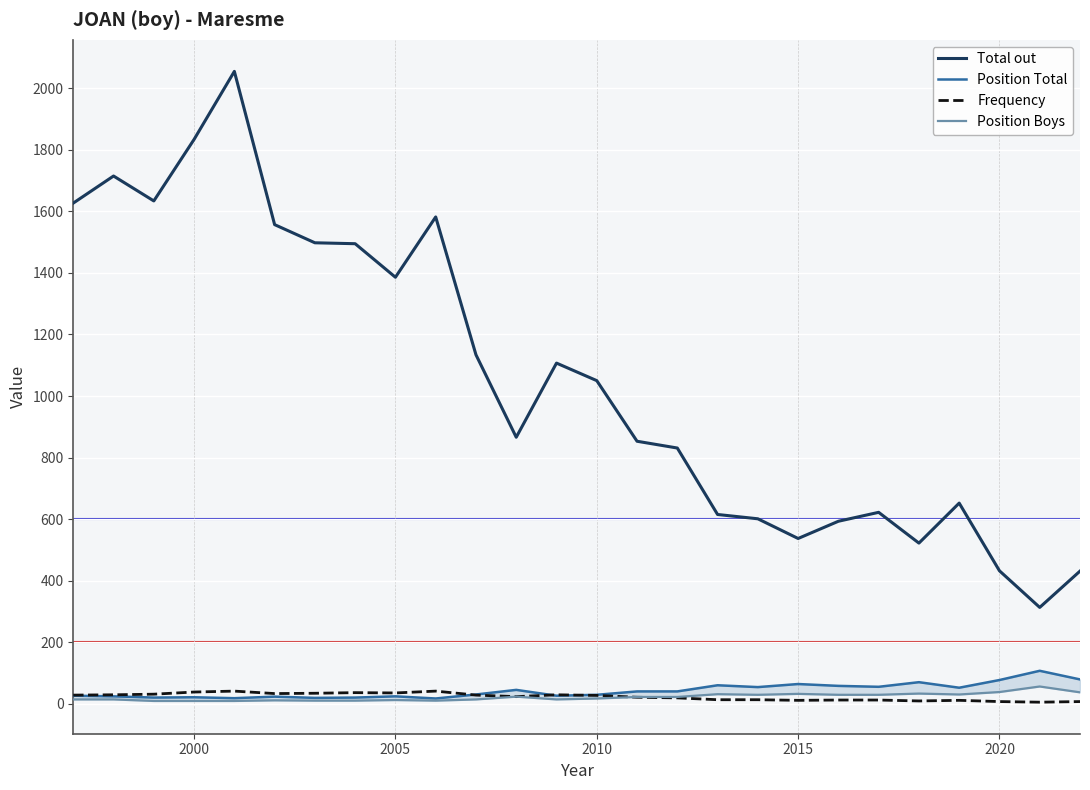

How many interior local valleys does the Total out series have?

6